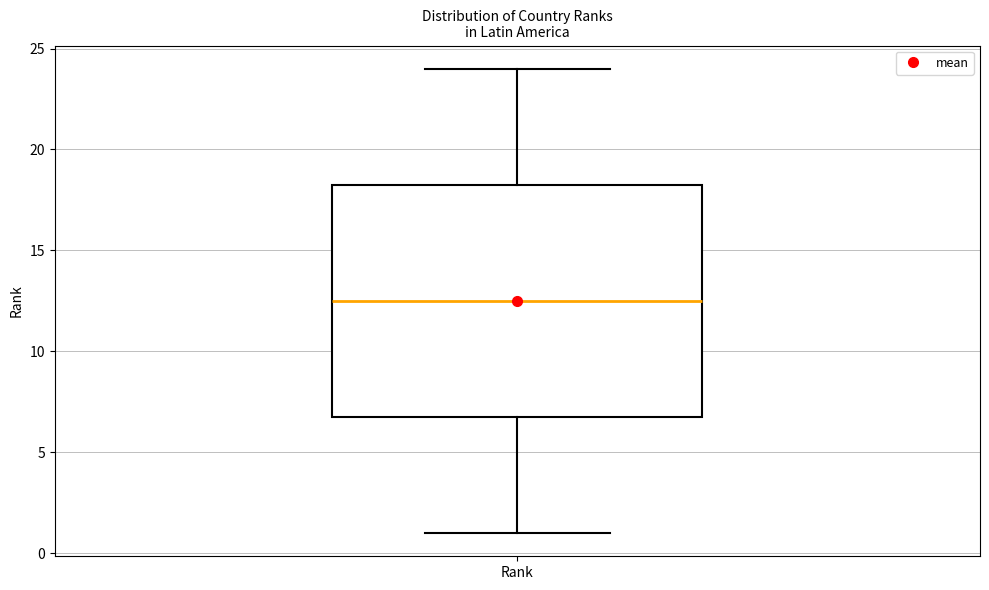

Read this box plot against the y-axis: the position of the median line, the range covered by the box, and the ends of both whiskers. The values are not printed on the chart, so give them approximately, as read against the axis.

median 12.5, box 7.0 to 18.5, whiskers 1.0 to 24.0